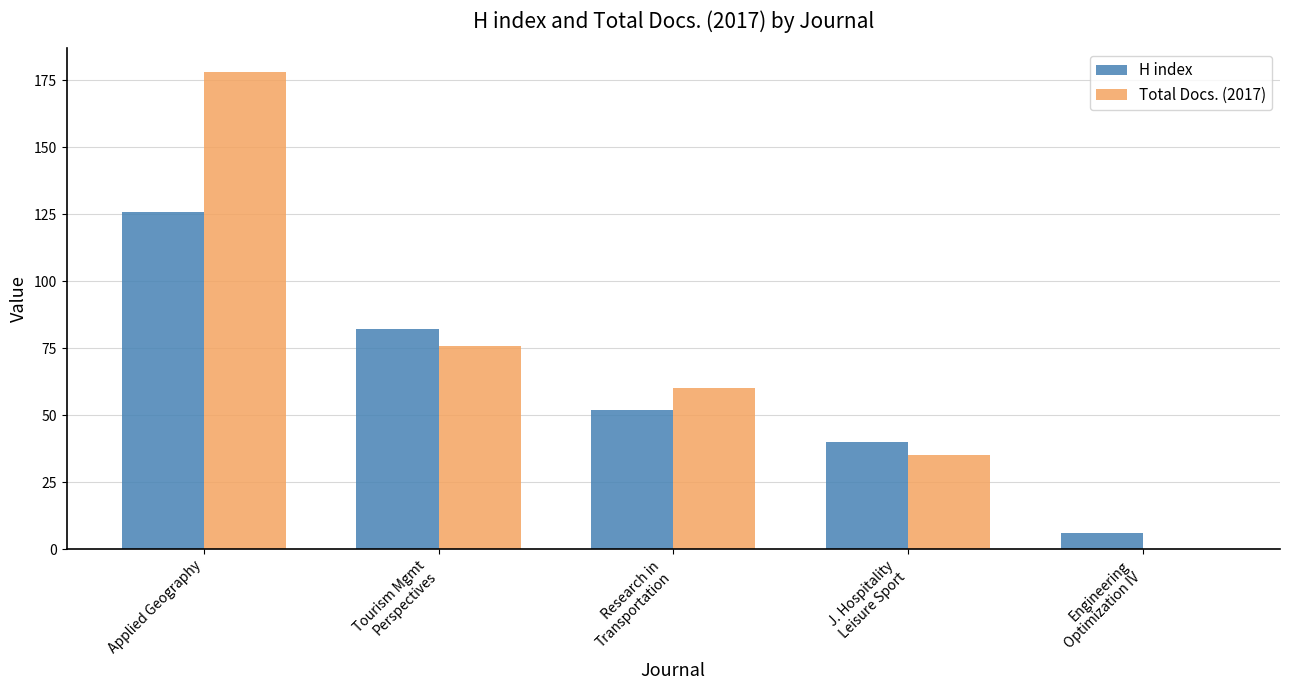

What are all the series names shown in the legend?

H index, Total Docs. (2017)